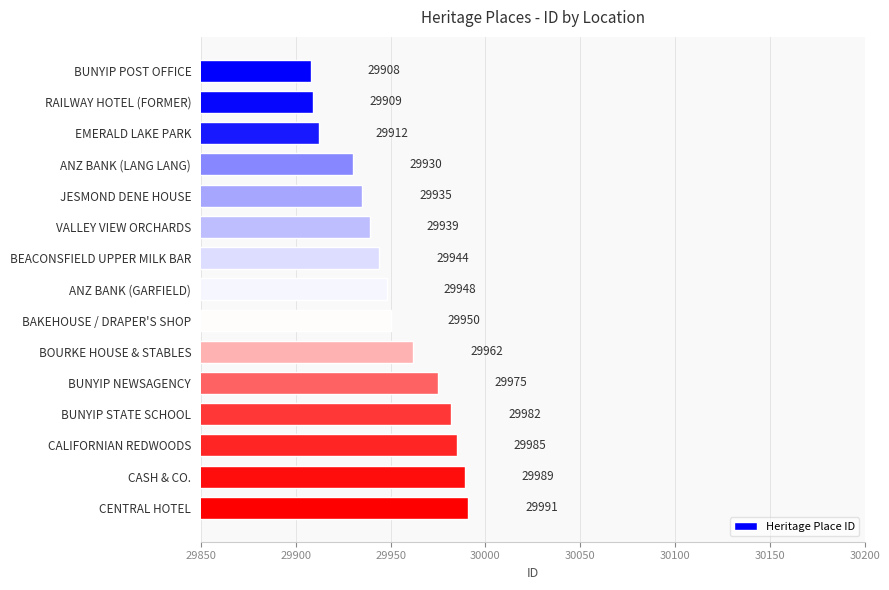

Reading bottom to top, transcribe all the data shown in this chart.

CENTRAL HOTEL=29991	CASH & CO.=29989	CALIFORNIAN REDWOODS=29985	BUNYIP STATE SCHOOL=29982	BUNYIP NEWSAGENCY=29975	BOURKE HOUSE & STABLES=29962	BAKEHOUSE / DRAPER'S SHOP=29950	ANZ BANK (GARFIELD)=29948	BEACONSFIELD UPPER MILK BAR=29944	VALLEY VIEW ORCHARDS=29939	JESMOND DENE HOUSE=29935	ANZ BANK (LANG LANG)=29930	EMERALD LAKE PARK=29912	RAILWAY HOTEL (FORMER)=29909	BUNYIP POST OFFICE=29908